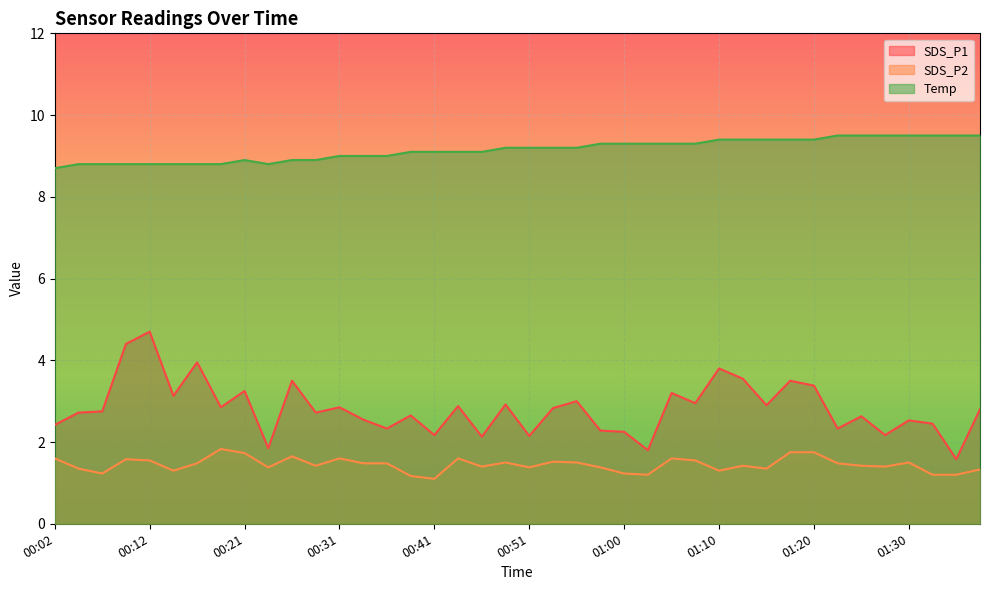

Between 00:19 and 00:46, which series saw the biggest shift?

SDS_P1